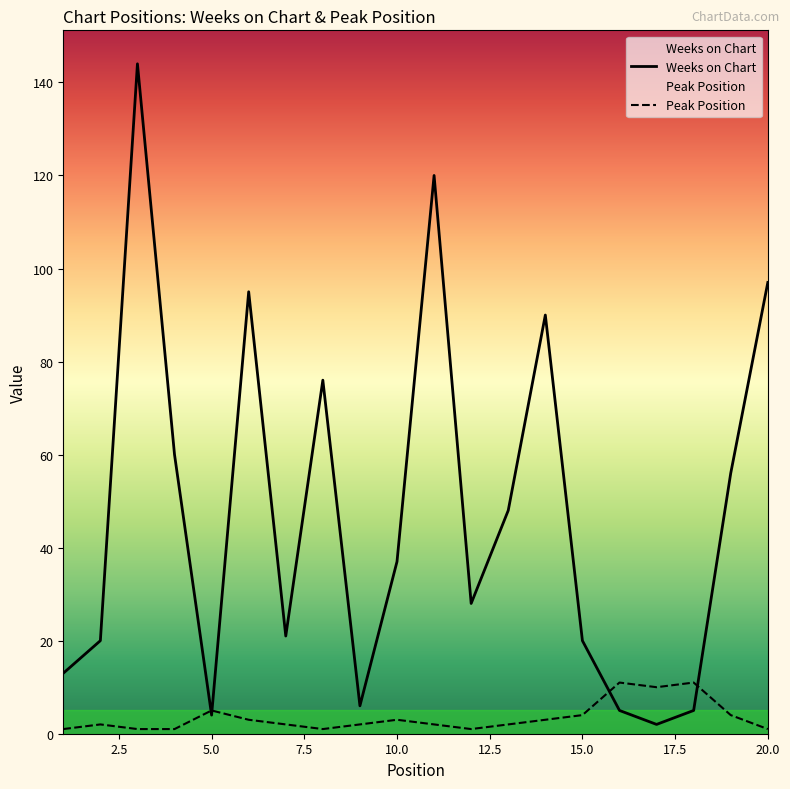

What is the sum of all Weeks on Chart values?

947